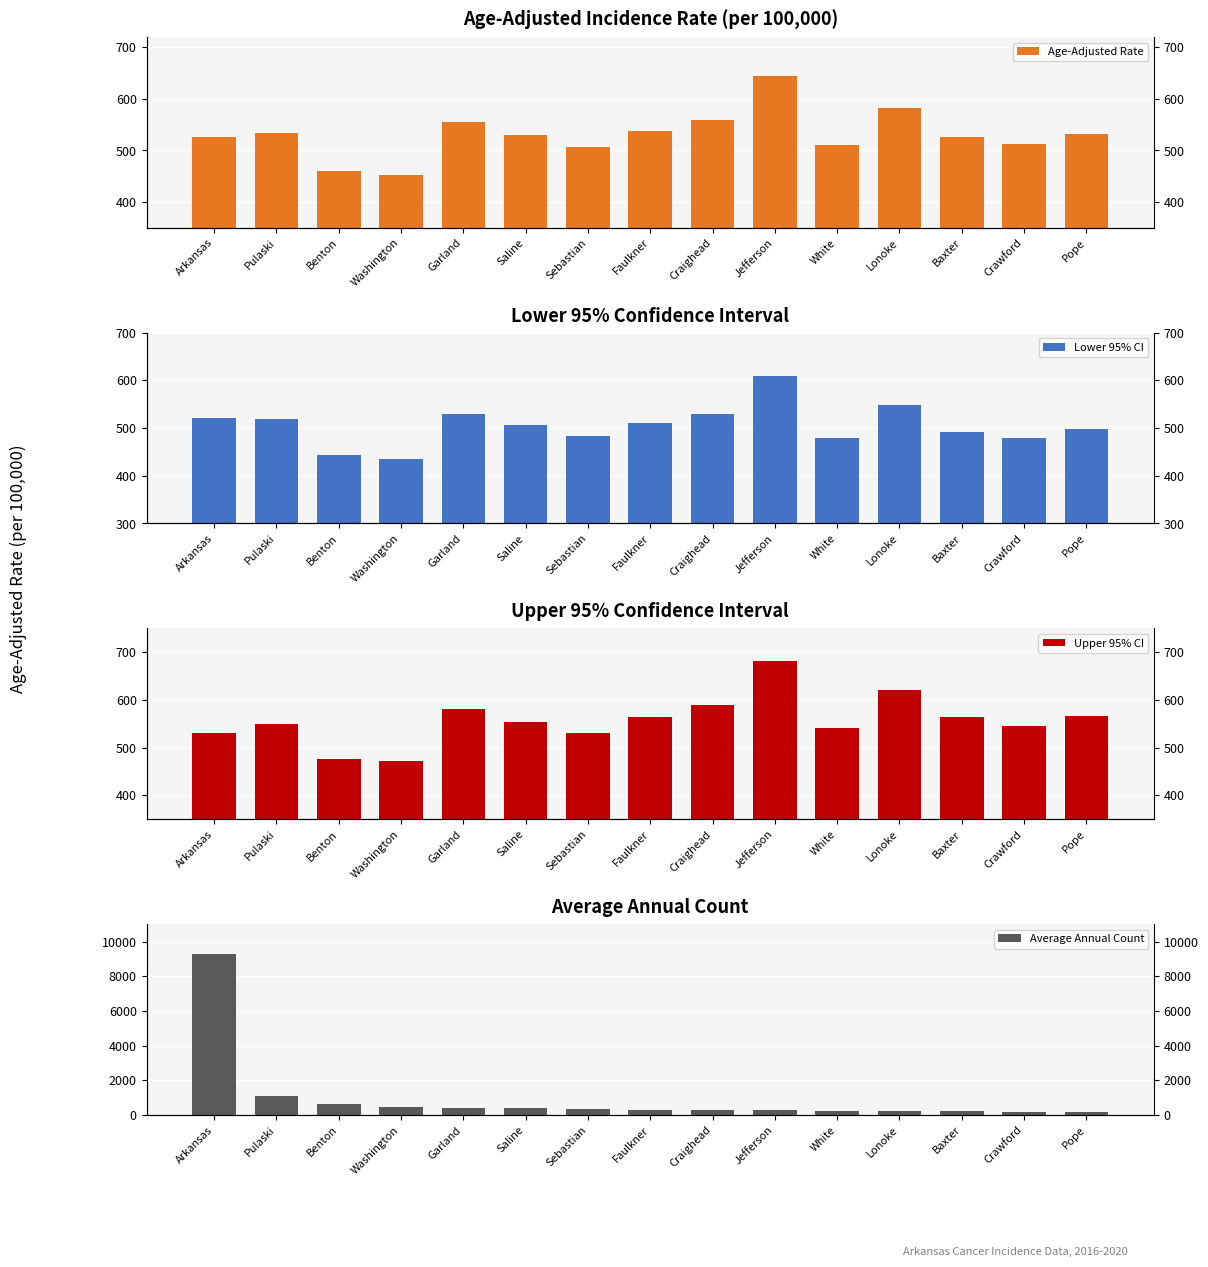

Which has a higher value, Washington or Pulaski?

Pulaski